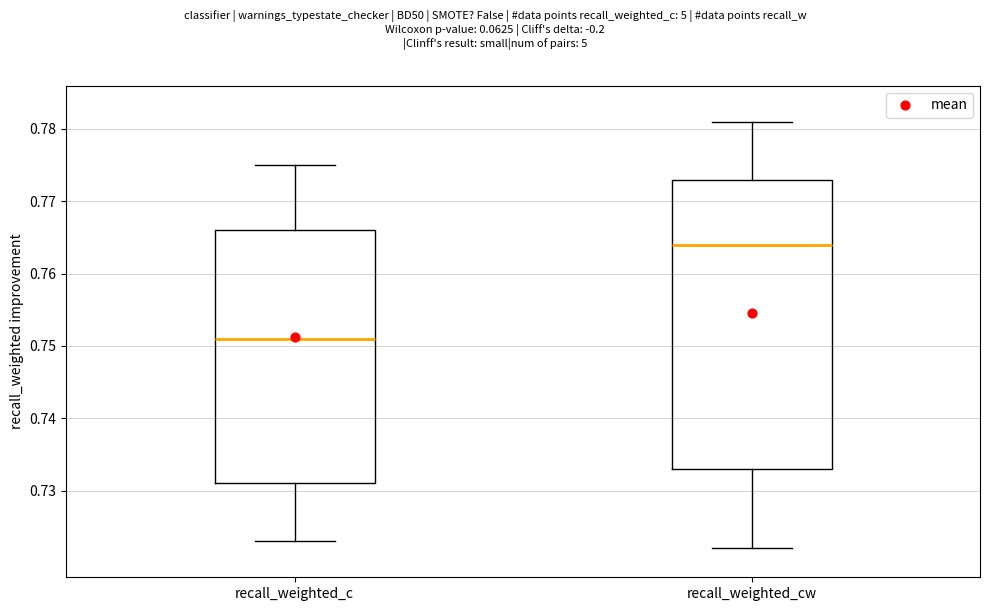

Where does the upper whisker of the box for recall_weighted_c end on the y-axis? The values are not printed on the chart, so give them approximately, as read against the axis.

0.775